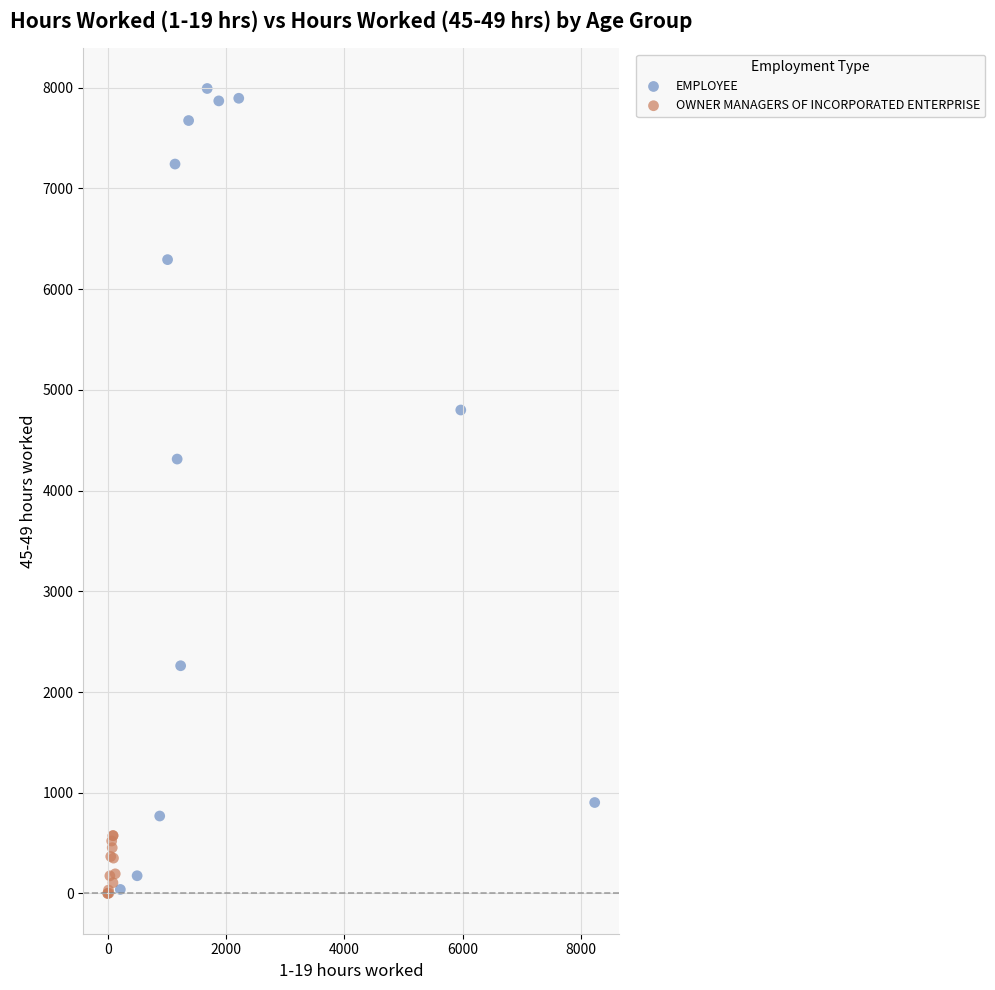

Which series has the widest spread of Y values?

EMPLOYEE